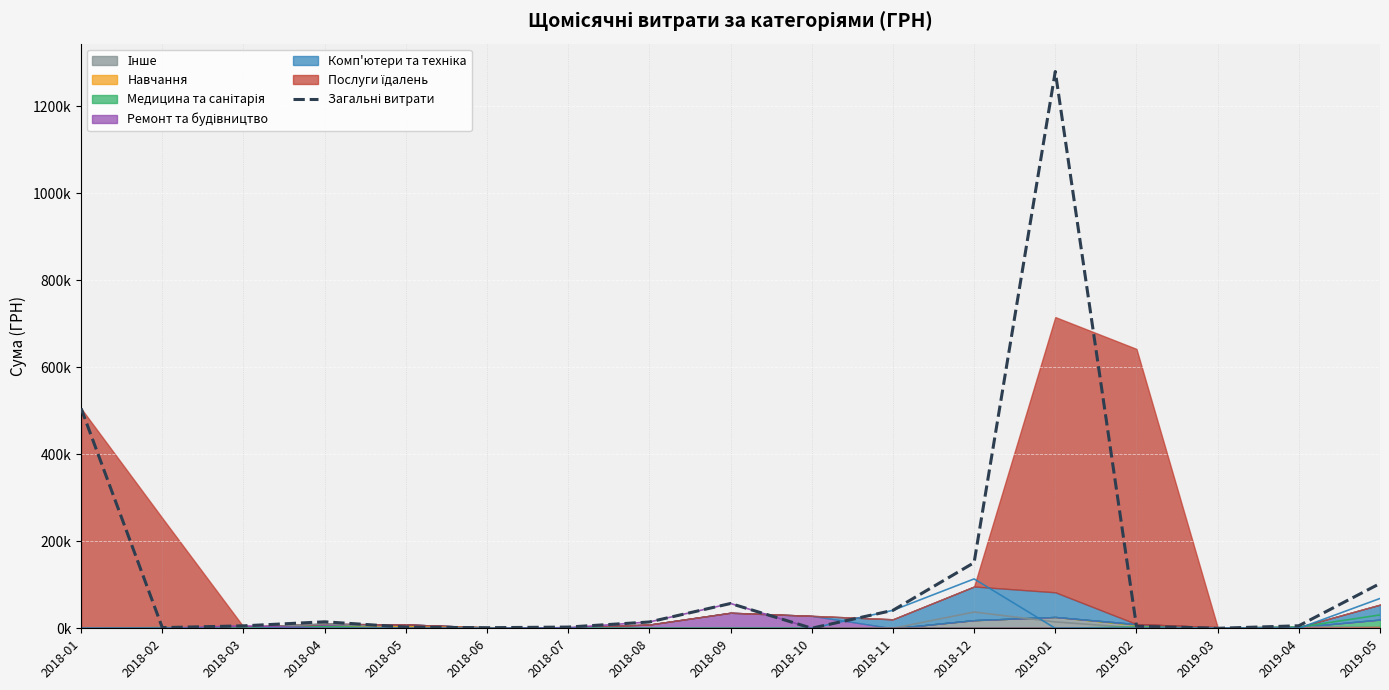

The value at 2018-08 is 10119.0. True or false?

False